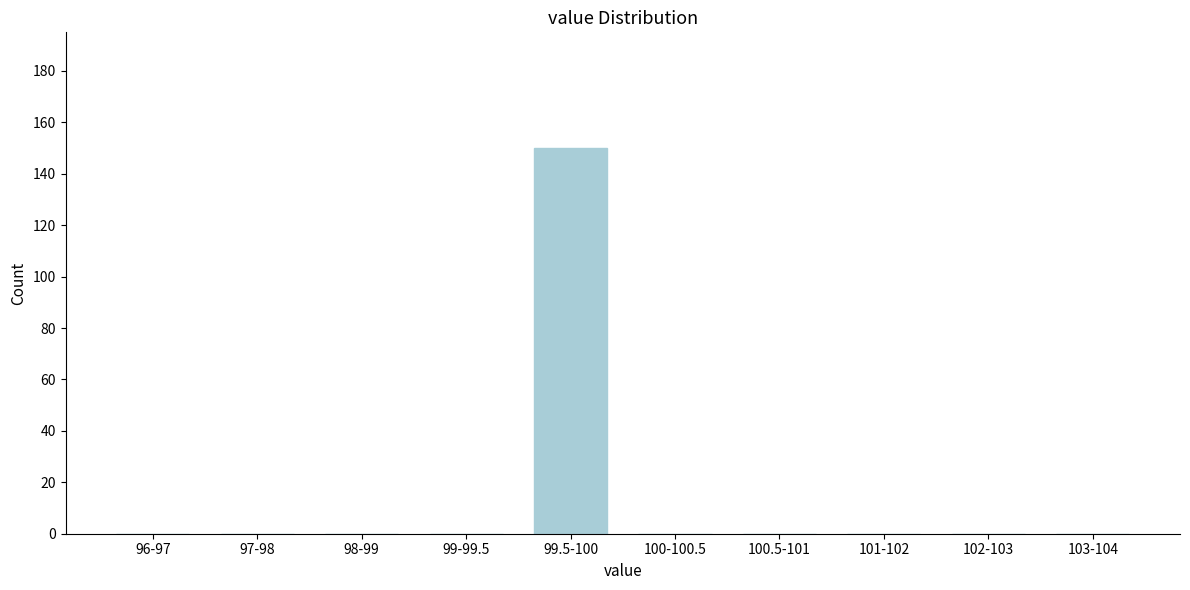

Reading left to right, extract all data points from this chart.

96-97=0	97-98=0	98-99=0	99-99.5=0	99.5-100=150	100-100.5=0	100.5-101=0	101-102=0	102-103=0	103-104=0